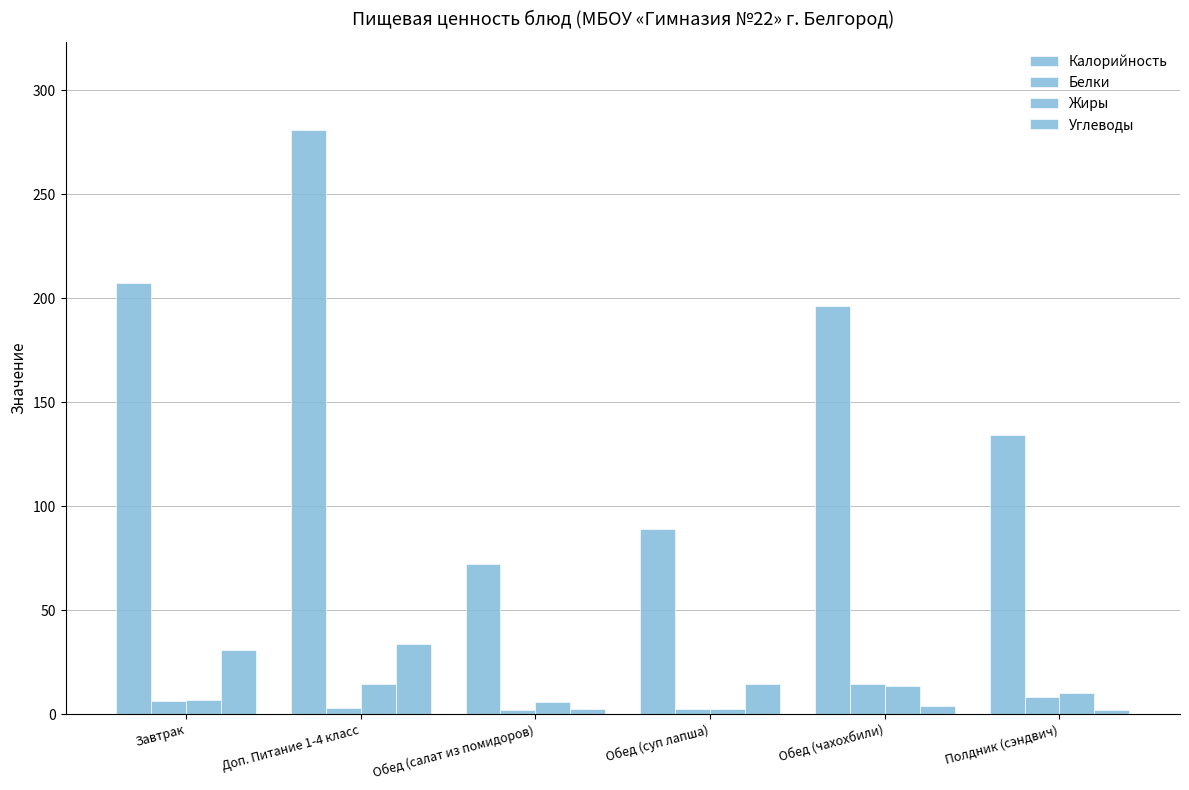

Which category has the highest value in the Белки series?

Обед (чахохбили)